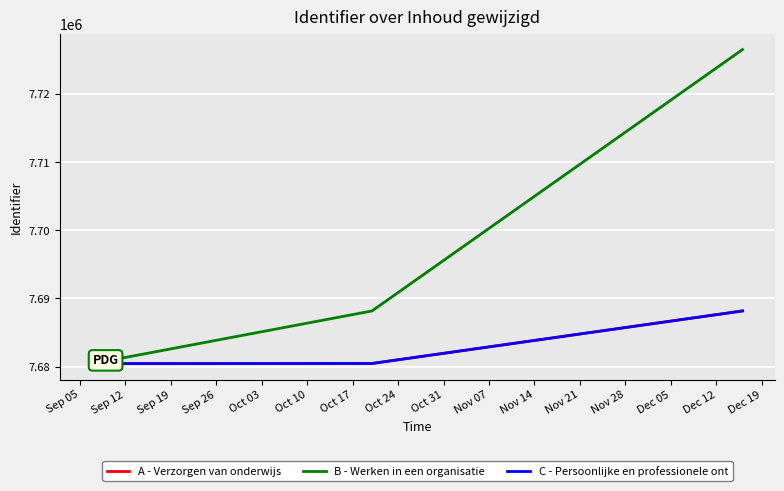

What is the value of the B - Werken in een organisatie point at the 1st from the left?

7680399